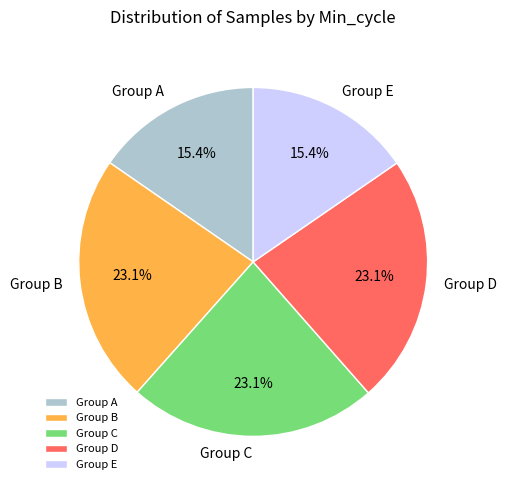

Does Group C account for over 50% of the chart?

No